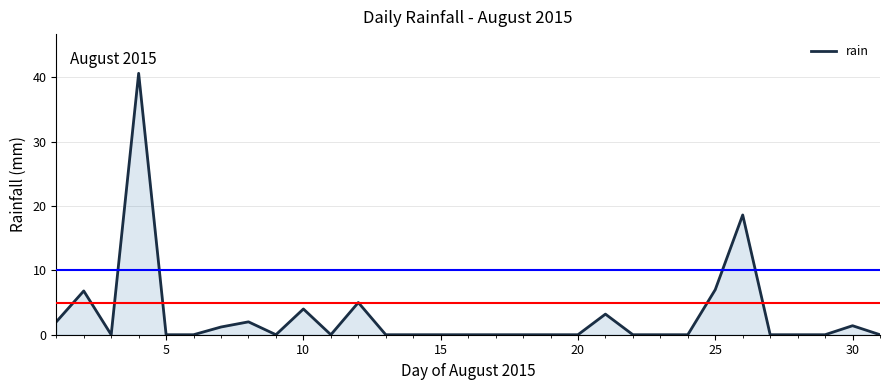

What is the difference between the maximum and minimum values?

40.6